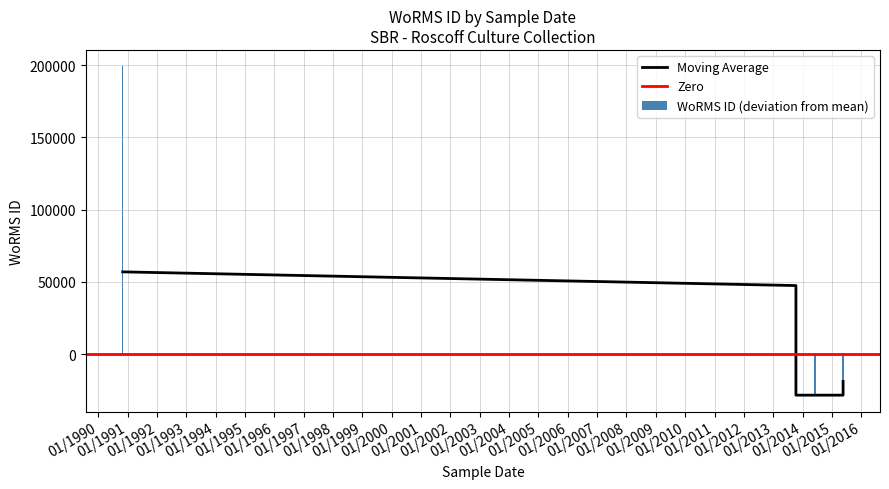

True or false: the data shows 92460 at 10-10-2013.

False